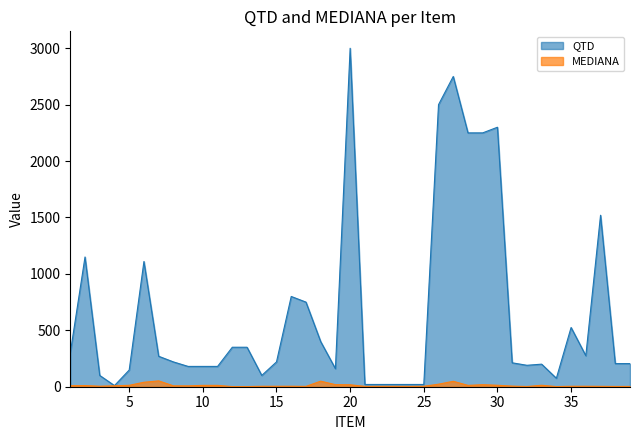

How many series are shown in this chart?

2